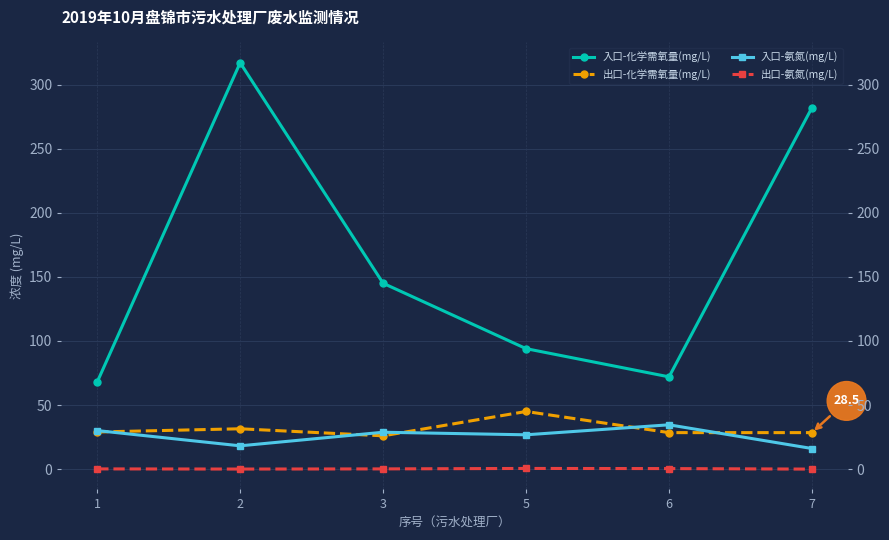

At which category does 入口-化学需氧量(mg/L) reach its first local valley?

6